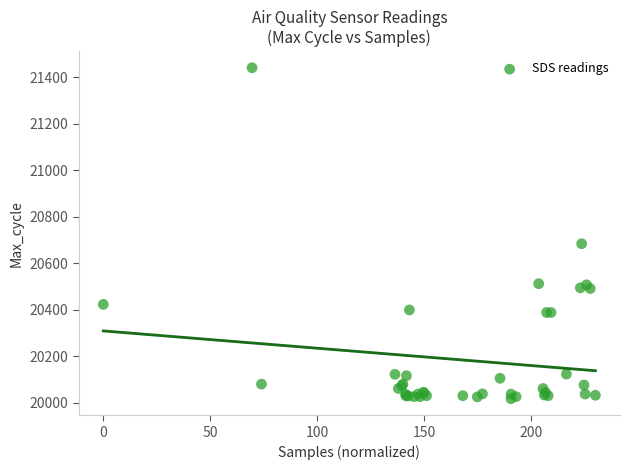

What Y value in the scatter plot is closest to 20729?

20684